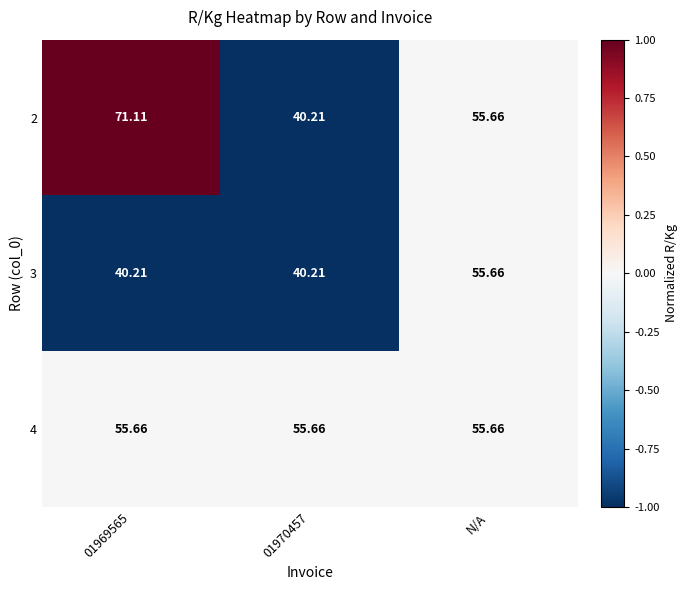

At which label is 2 closest to 55?

N/A